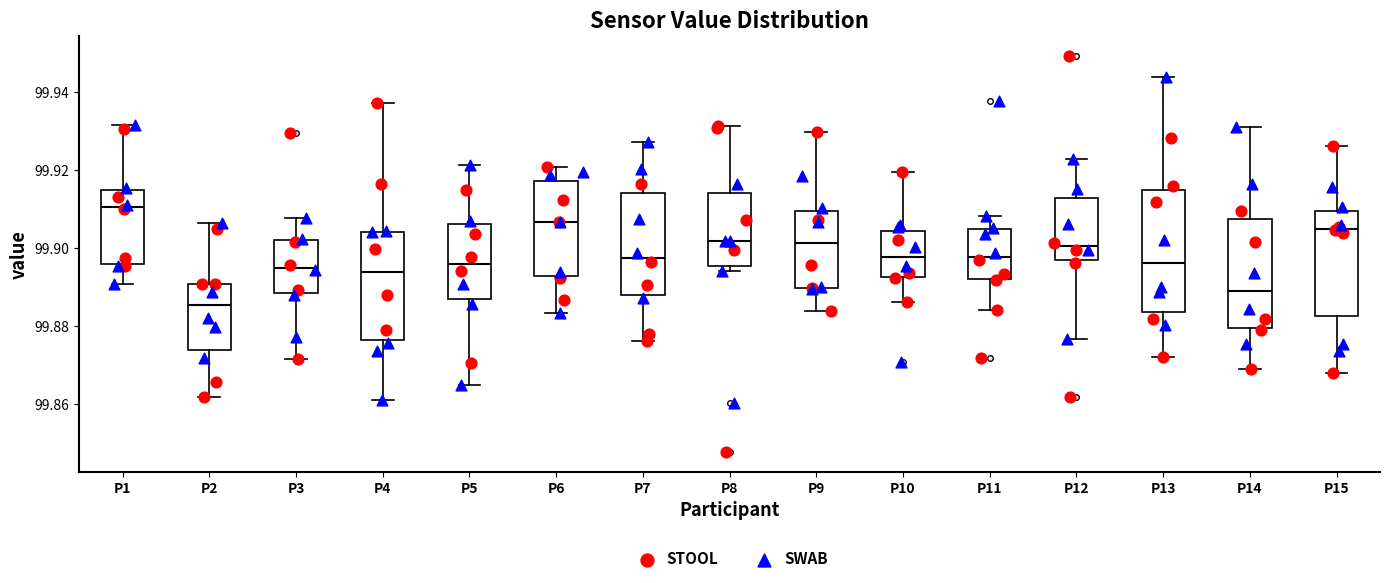

Comparing the boxes themselves (not the whiskers), which one is the tallest?

P13